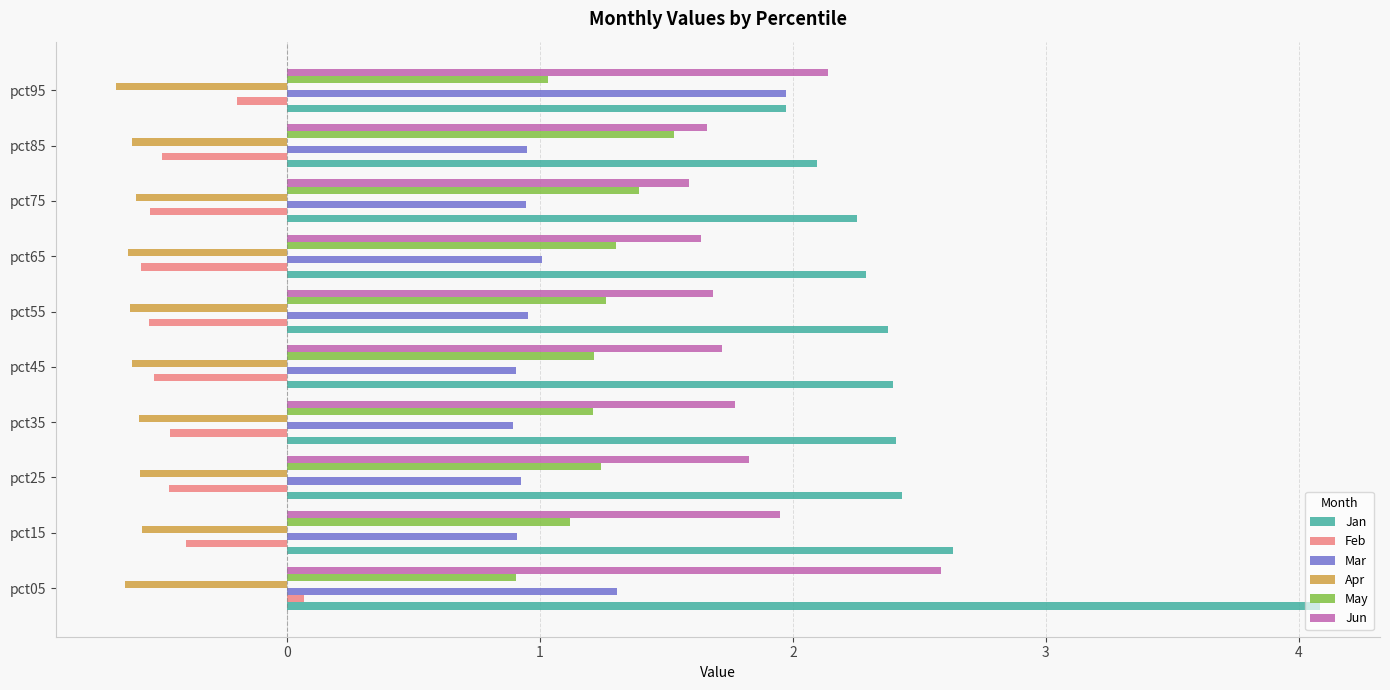

What is the difference between the second highest and minimum values in the Mar series?

0.4